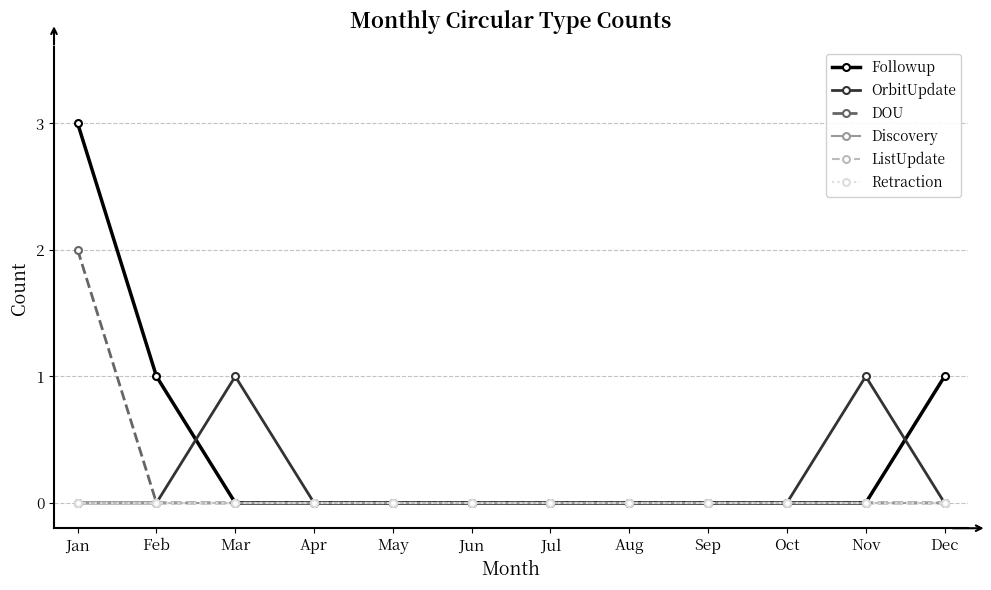

Between Mar and Jul, which series saw the biggest shift?

OrbitUpdate